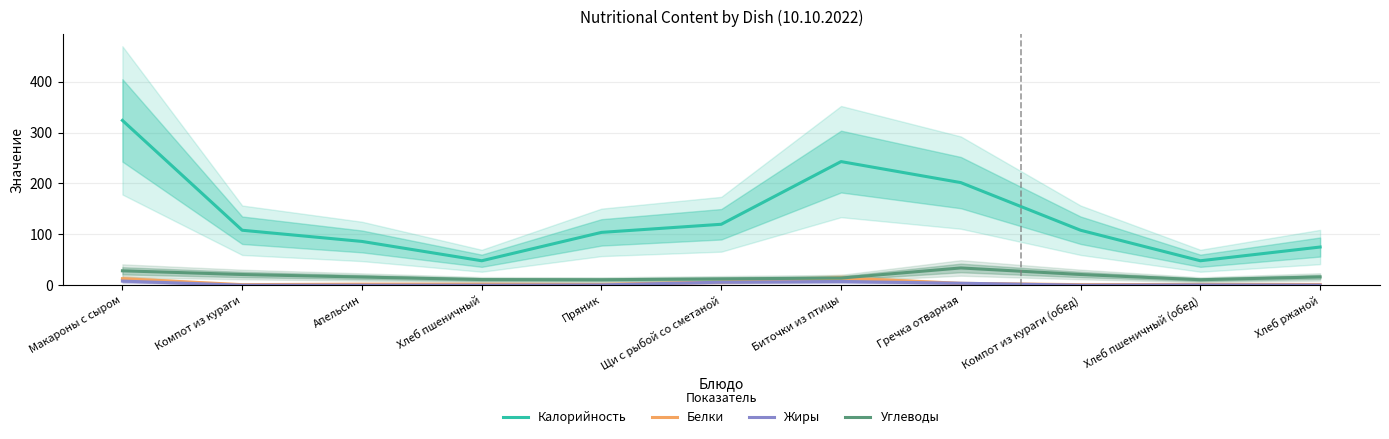

In Белки, how many points are higher than both neighbors (excluding endpoints)?

2